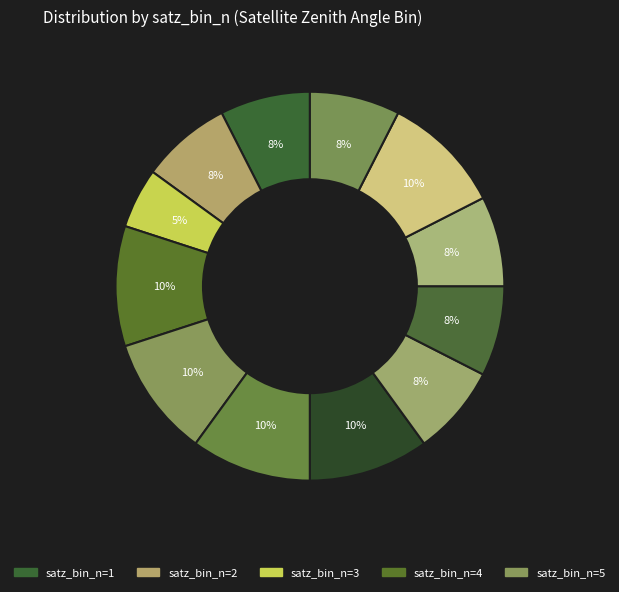

How many segments does this pie chart have?

12